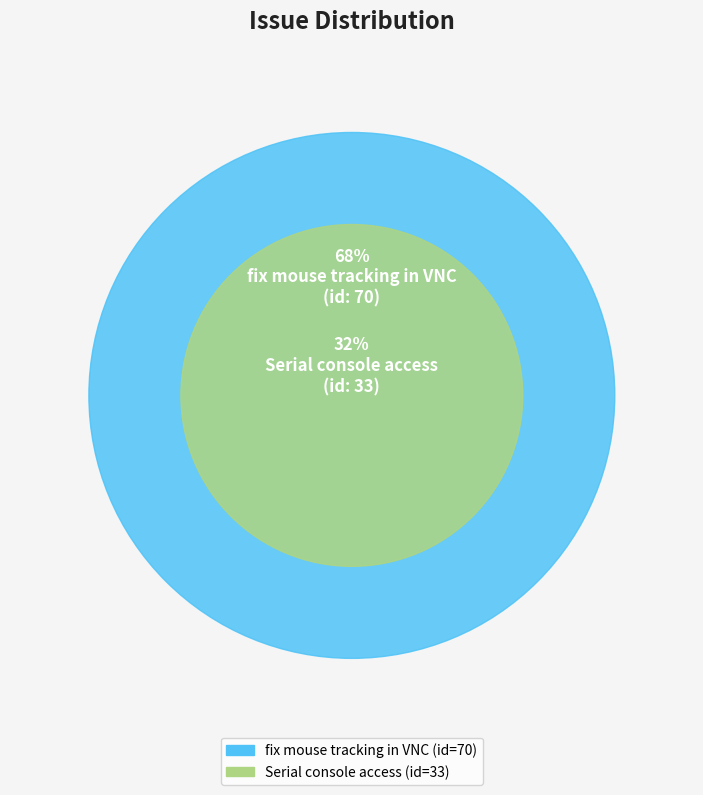

Rank the categories by value from highest to lowest.

fix mouse tracking in VNC, Serial console access